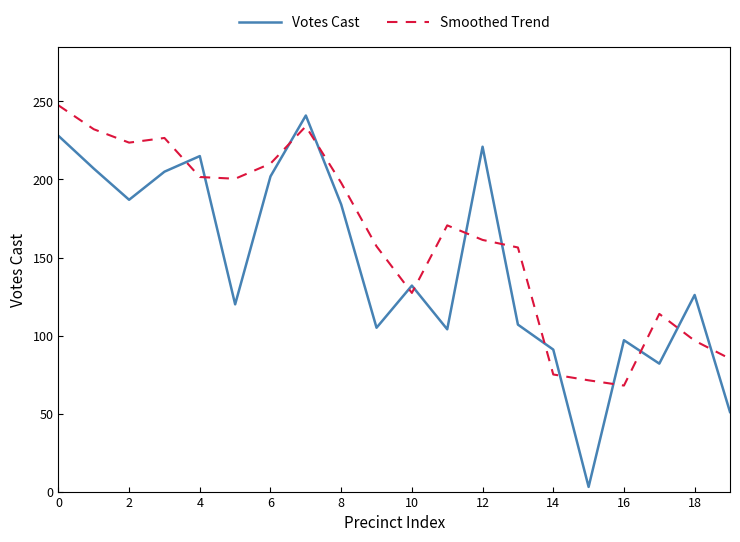

What is the sum of all Votes Cast values?

2908.0